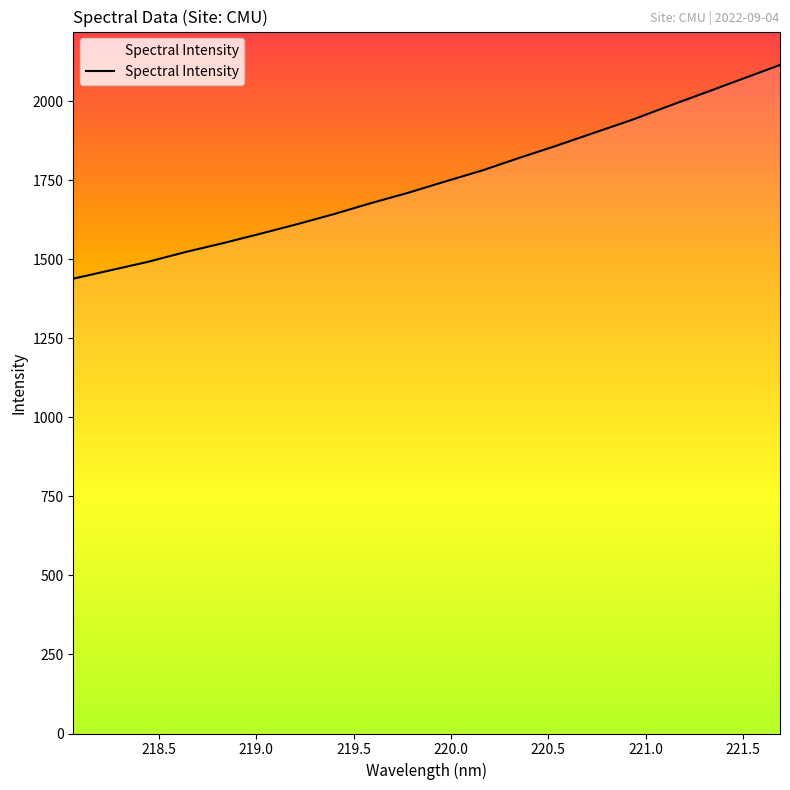

What is the greatest value displayed?

2114.2